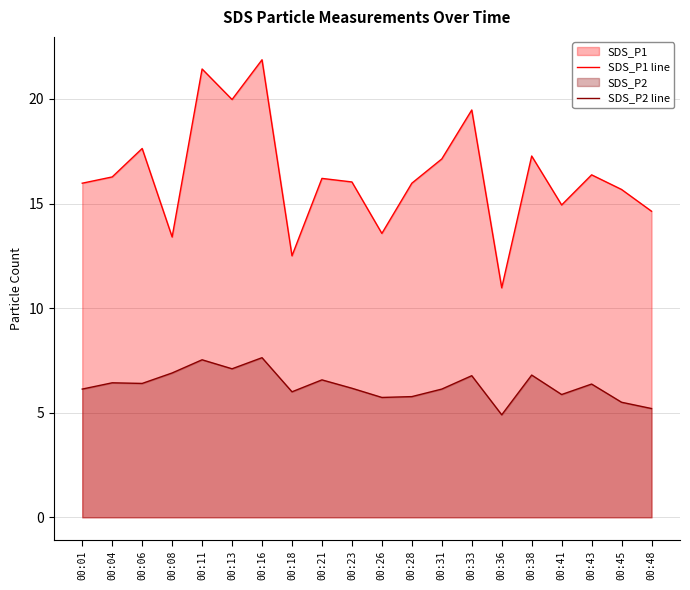

Is it true that SDS_P2 line equals 3.2 at 00:28?

False